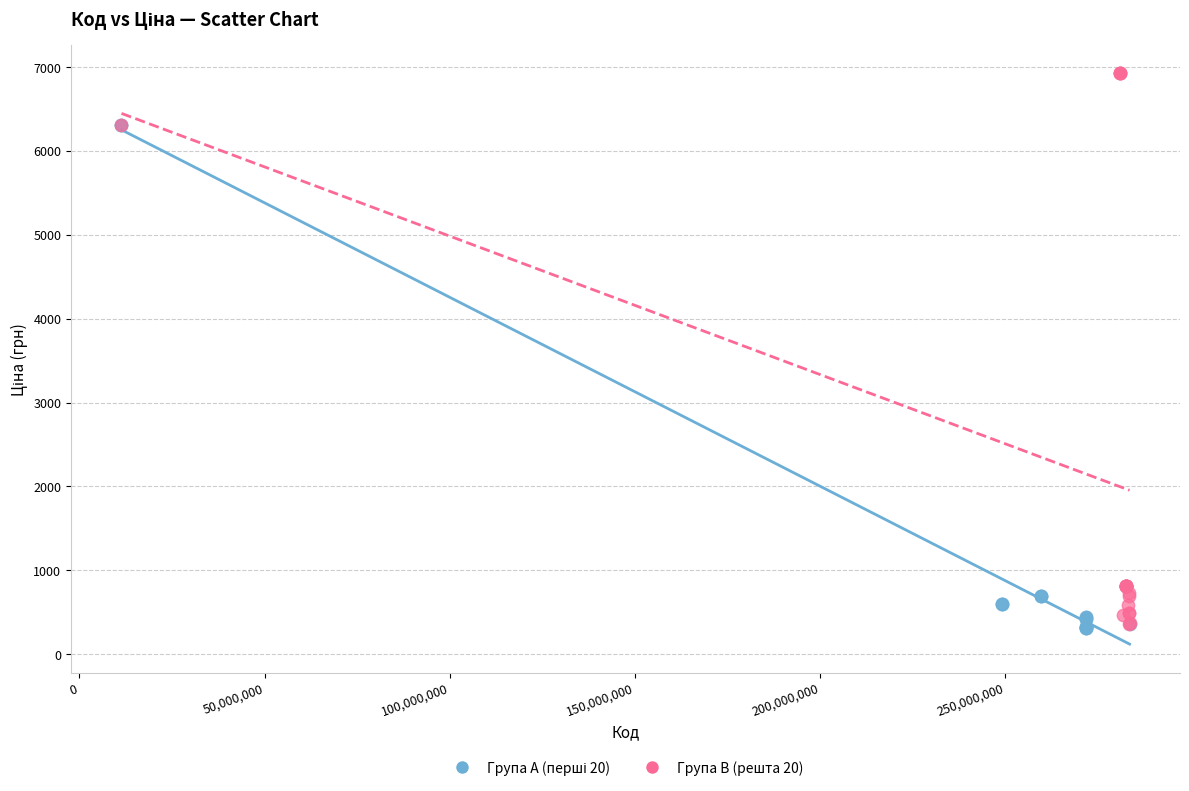

Which series contains the highest Y value?

Група B (решта 20)